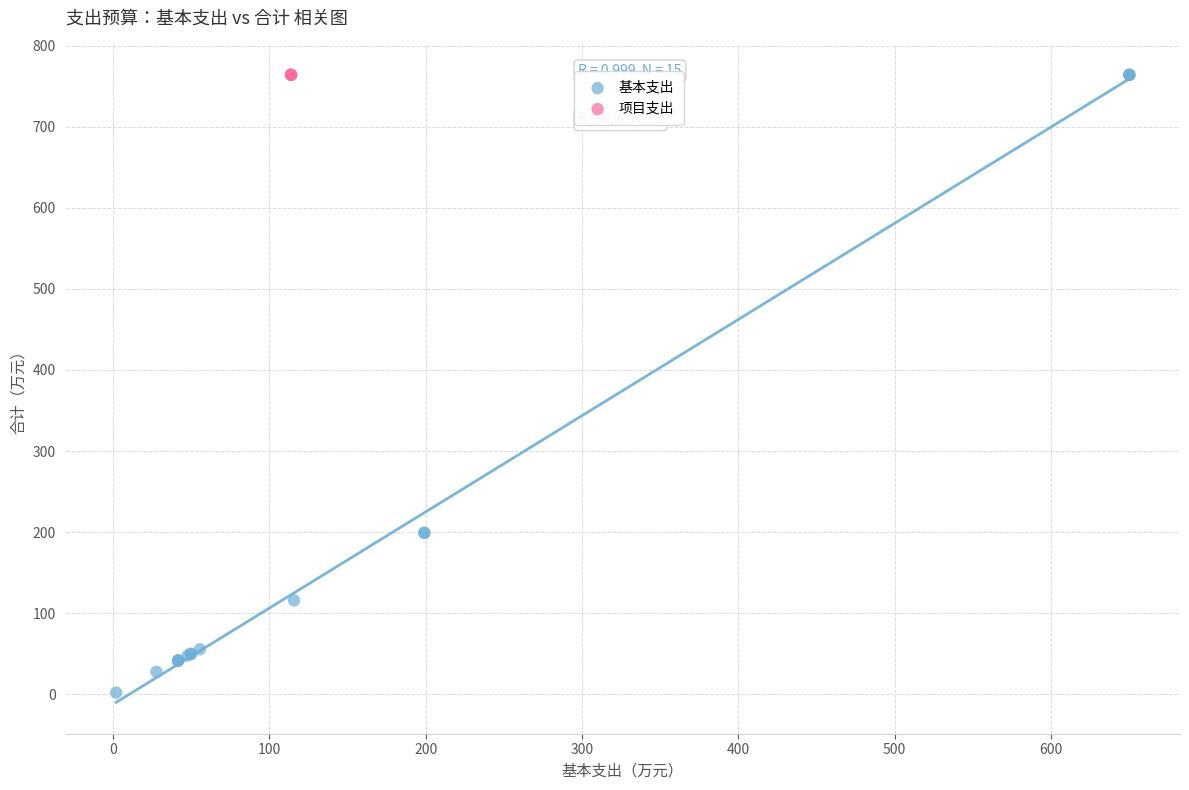

Which series contains the lowest Y value?

基本支出